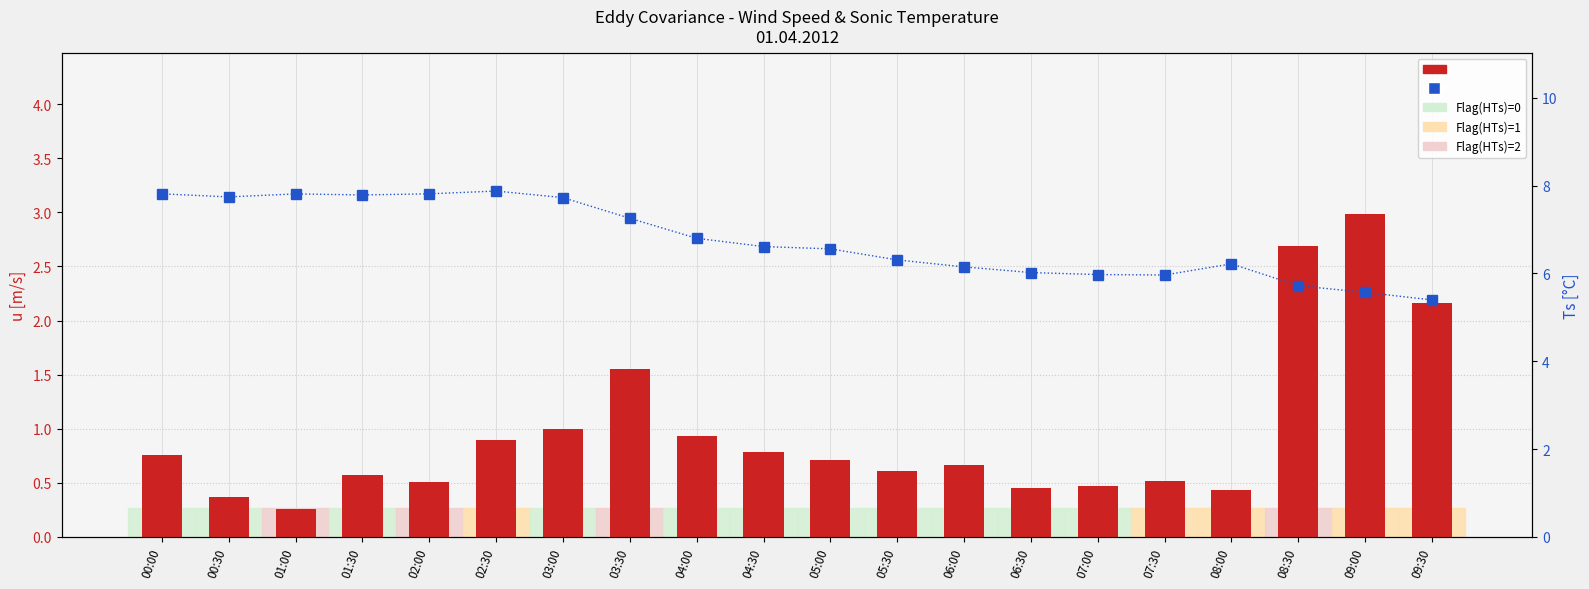

Which has a higher value, 01:30 or 09:30?

09:30